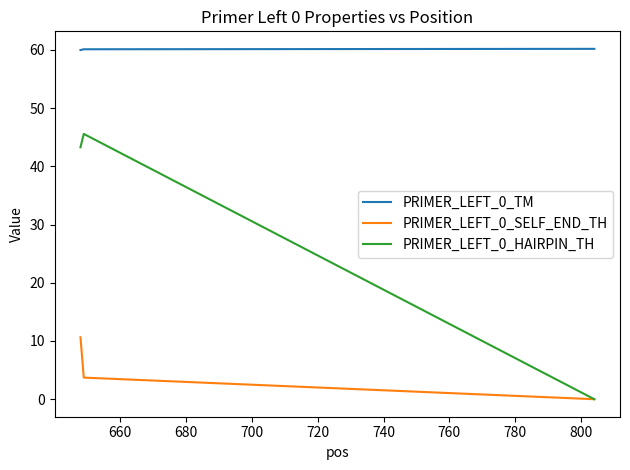

What is the maximum value for PRIMER_LEFT_0_TM?

60.2